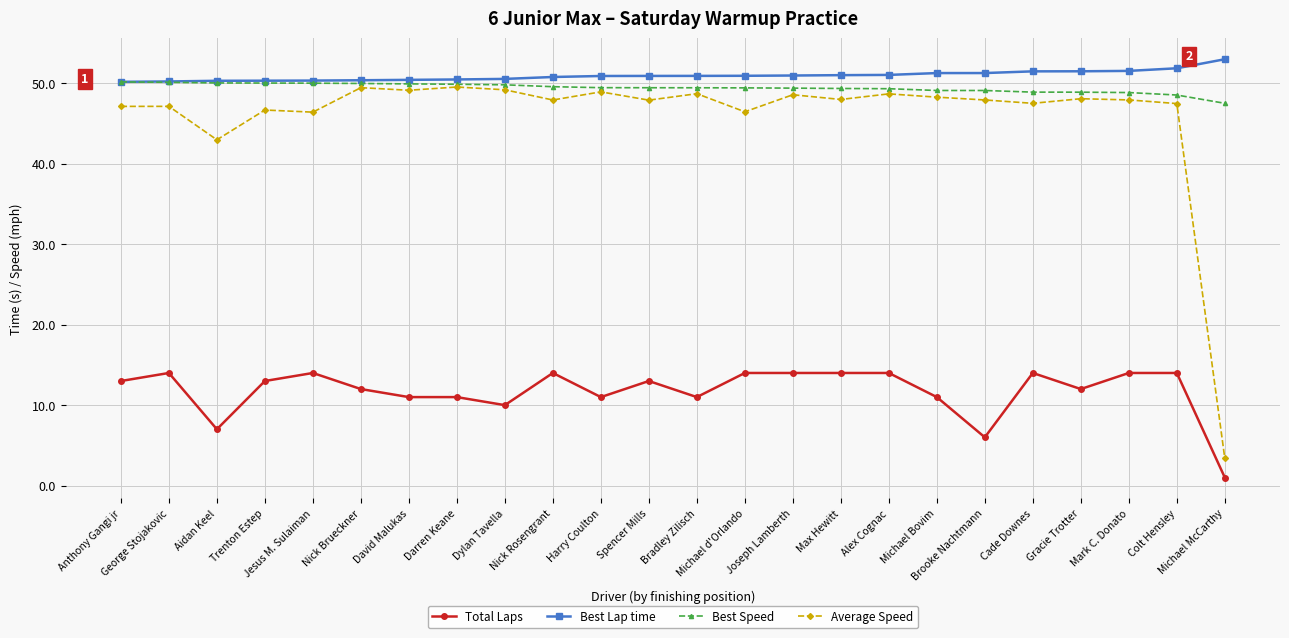

True or false: Total Laps and Best Speed intersect in this chart.

False